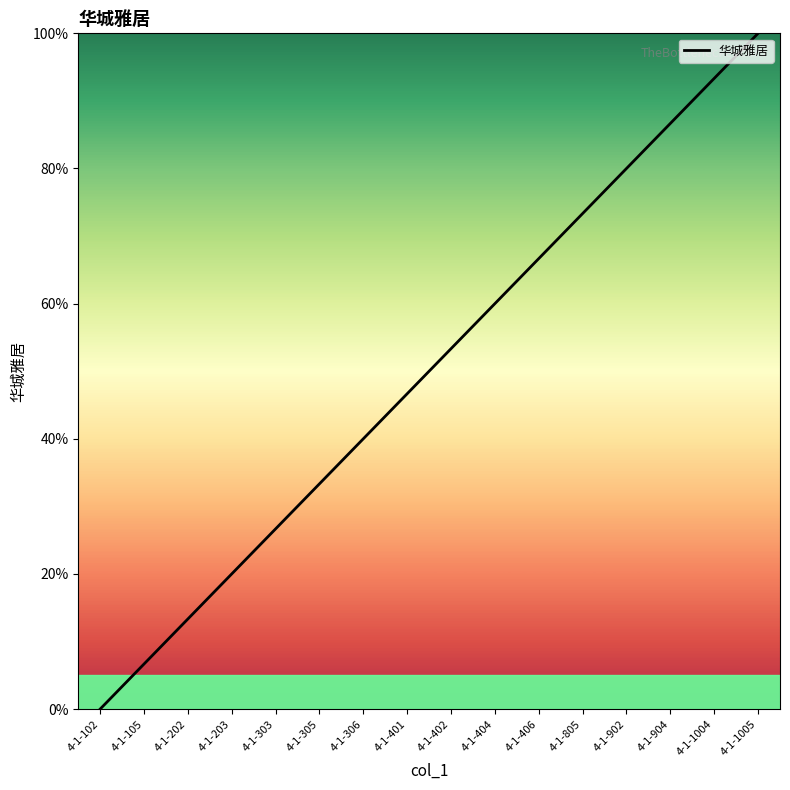

True or false: the data shows 149.6 at 4-1-904.

False